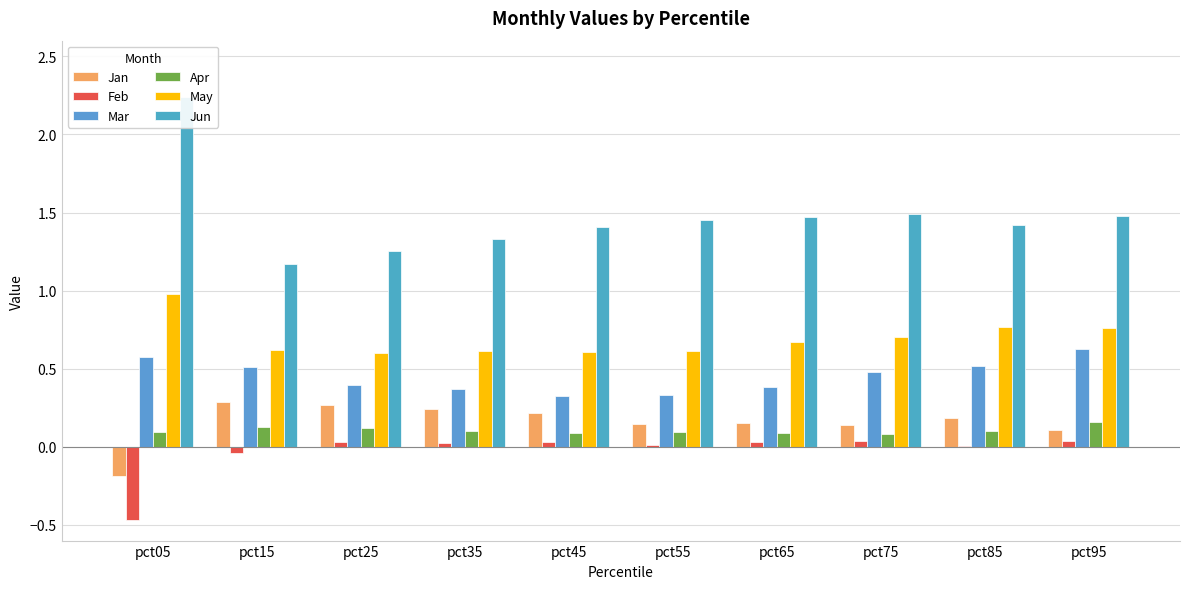

Is it true that May equals 0.7 at pct65?

True